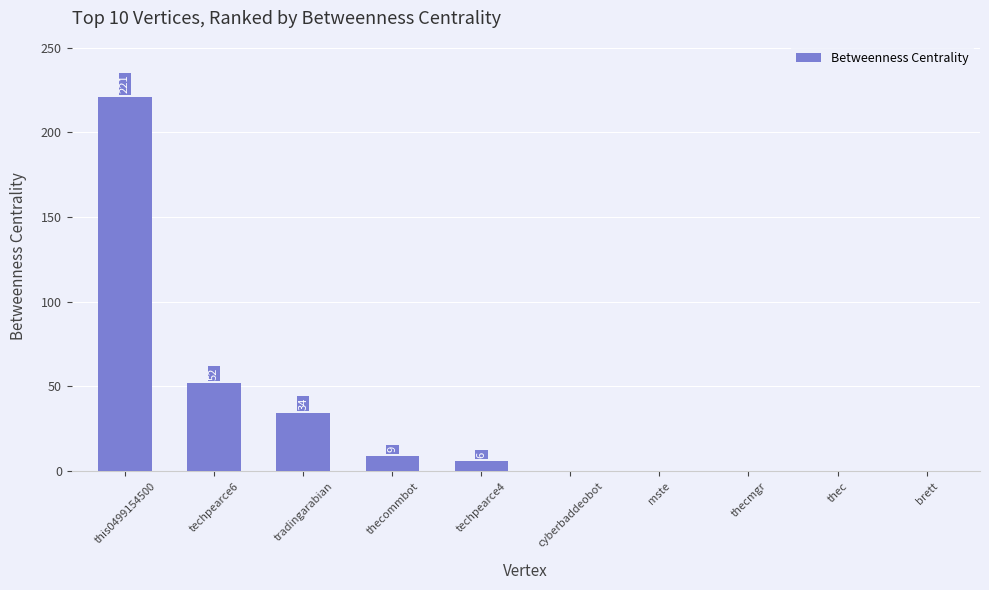

The value at cyberbaddeobot is -108. True or false?

False